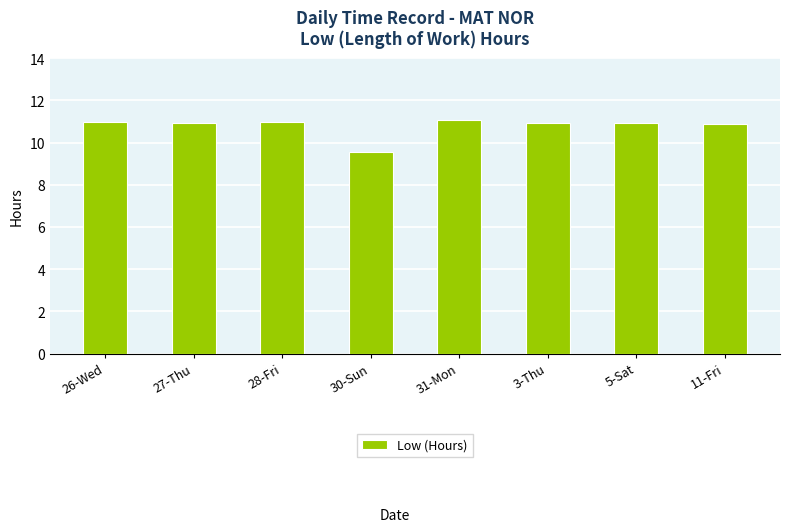

At which label is the value closest to 10?

30-Sun